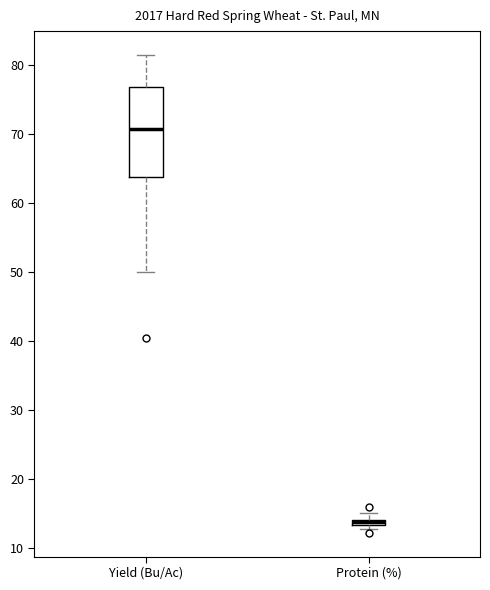

Where does the median line of the box for Yield (Bu/Ac) sit on the y-axis? The values are not printed on the chart, so give them approximately, as read against the axis.

71